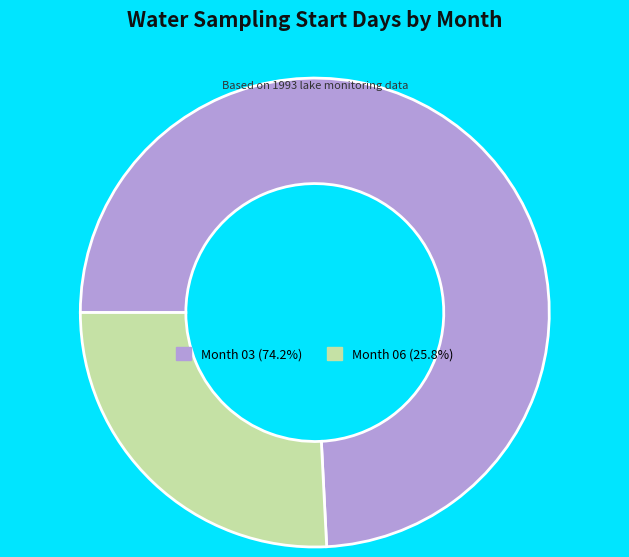

Does any single category account for the majority?

Yes